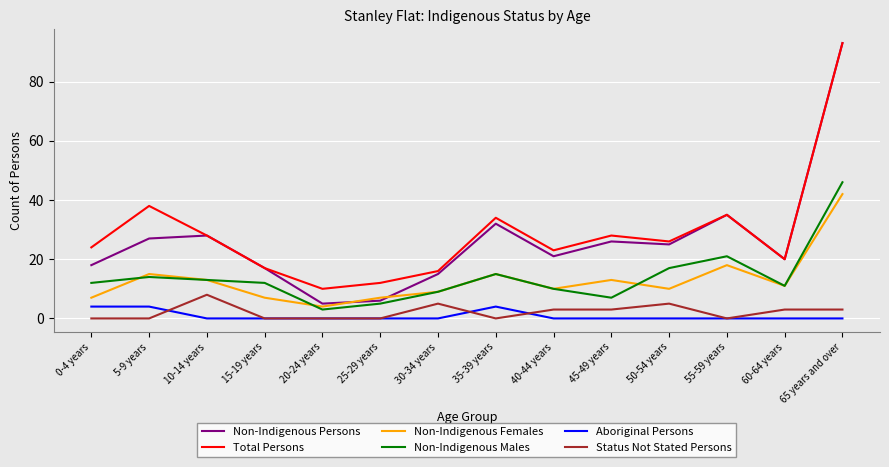

Which category has the highest value in the Non-Indigenous Males series?

65 years and over